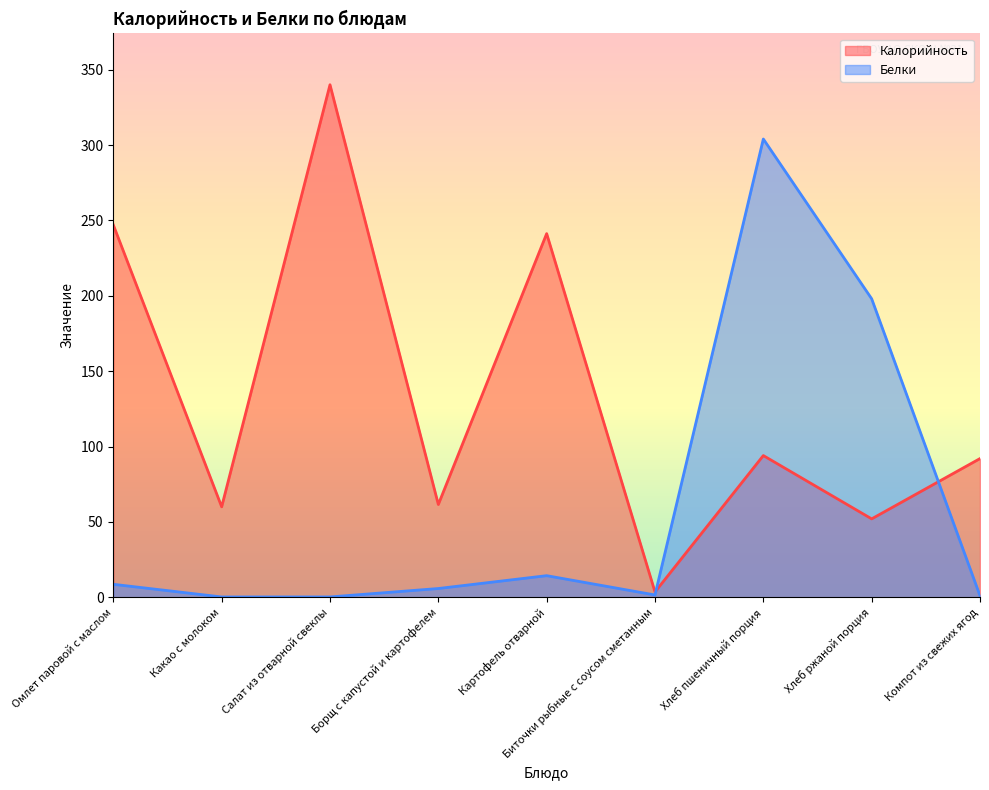

At which label does Белки first exceed 5?

Омлет паровой с маслом